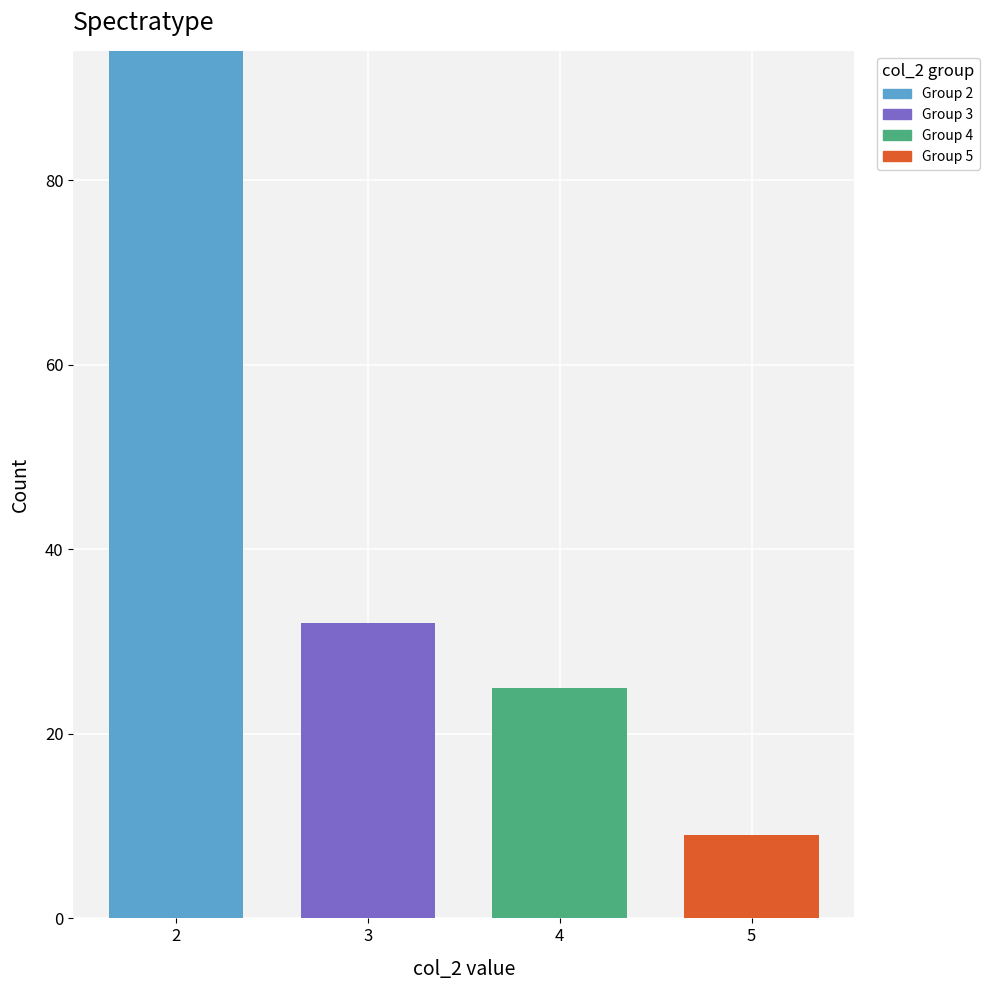

Reading left to right, list every stacked bar in this chart as the range it spans on the x-axis followed by its total height. The values are not printed on the chart, so give them approximately, as read against the axis.

1.5 to 2.5: 94
2.5 to 3.5: 32
3.5 to 4.5: 26
4.5 to 5.5: 10